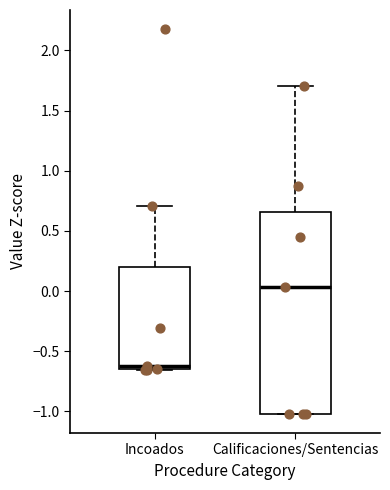

Reading left to right, transcribe this box plot: for each box, give where its median line is, the range the box spans, and where its two whiskers end, as read against the y-axis. The values are not printed on the chart, so give them approximately, as read against the axis.

Incoados: median -0.65 (just above the box's lower edge), box -0.65 to 0.20, whiskers -0.65 to 0.70
Calificaciones/Sentencias: median 0.05, box -1.00 to 0.65, whiskers -1.00 to 1.70